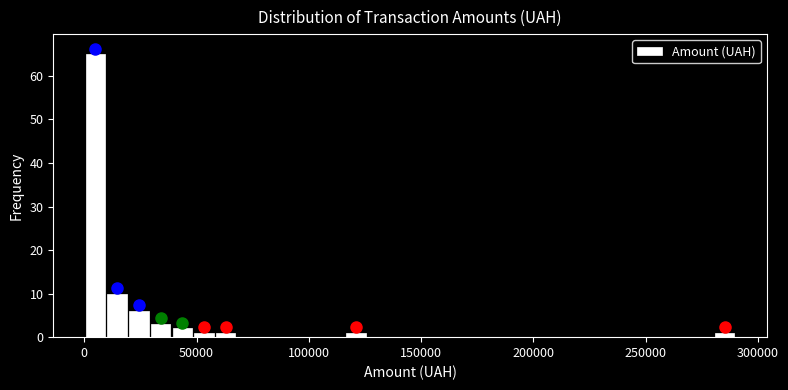

Around what value on the x-axis is the tallest bar? Give the approximate position of its centre, as read against the axis.

5000